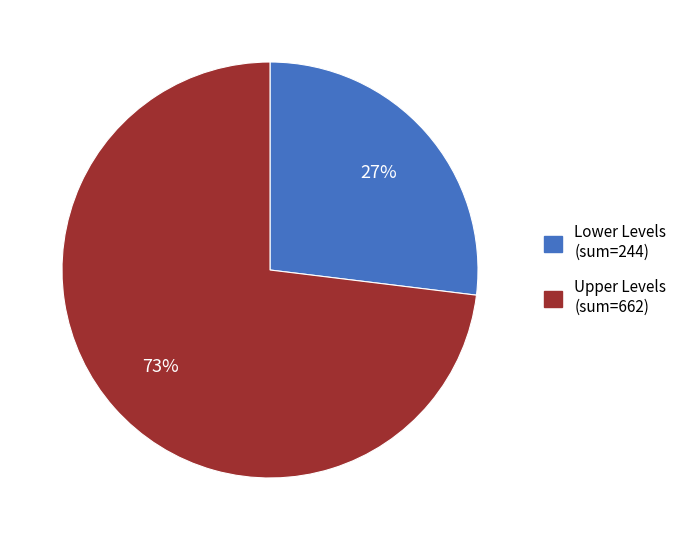

Does any single category account for the majority?

Yes